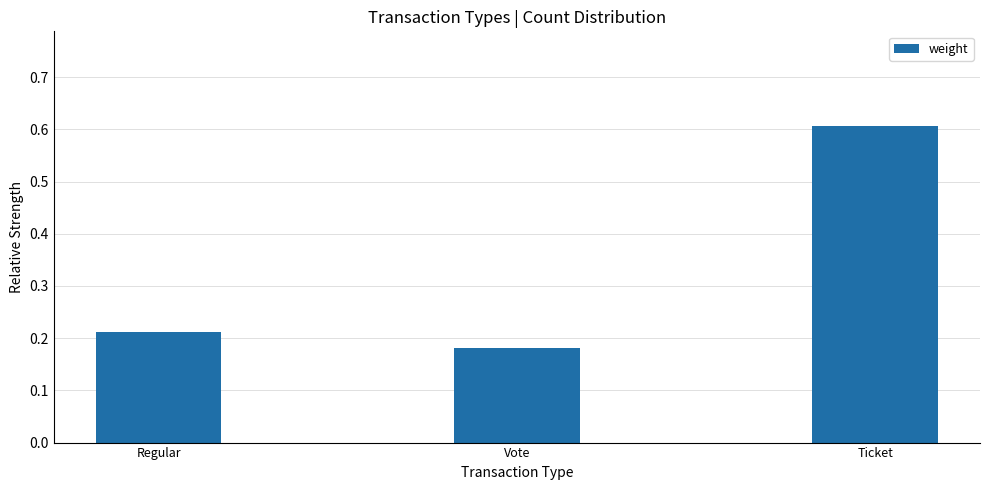

Rank the categories by value from highest to lowest.

Ticket, Regular, Vote